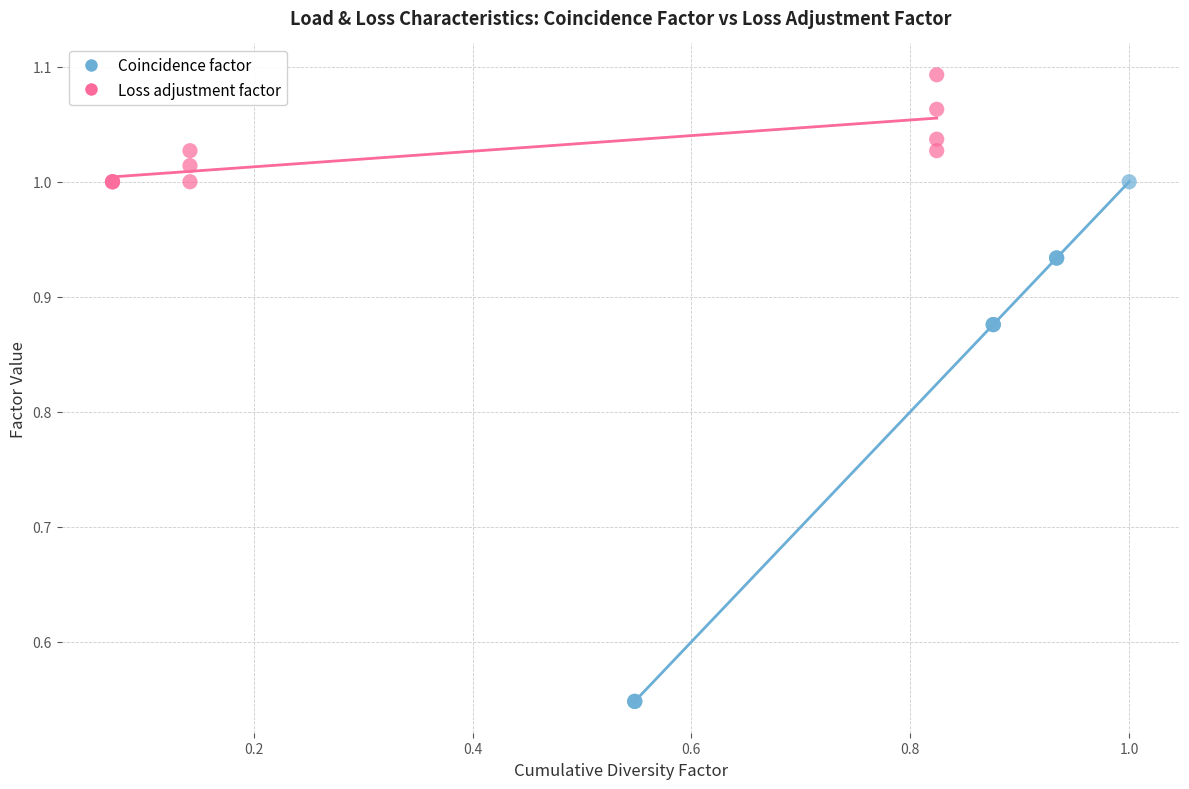

Which series has the largest Y range (max minus min)?

Coincidence factor